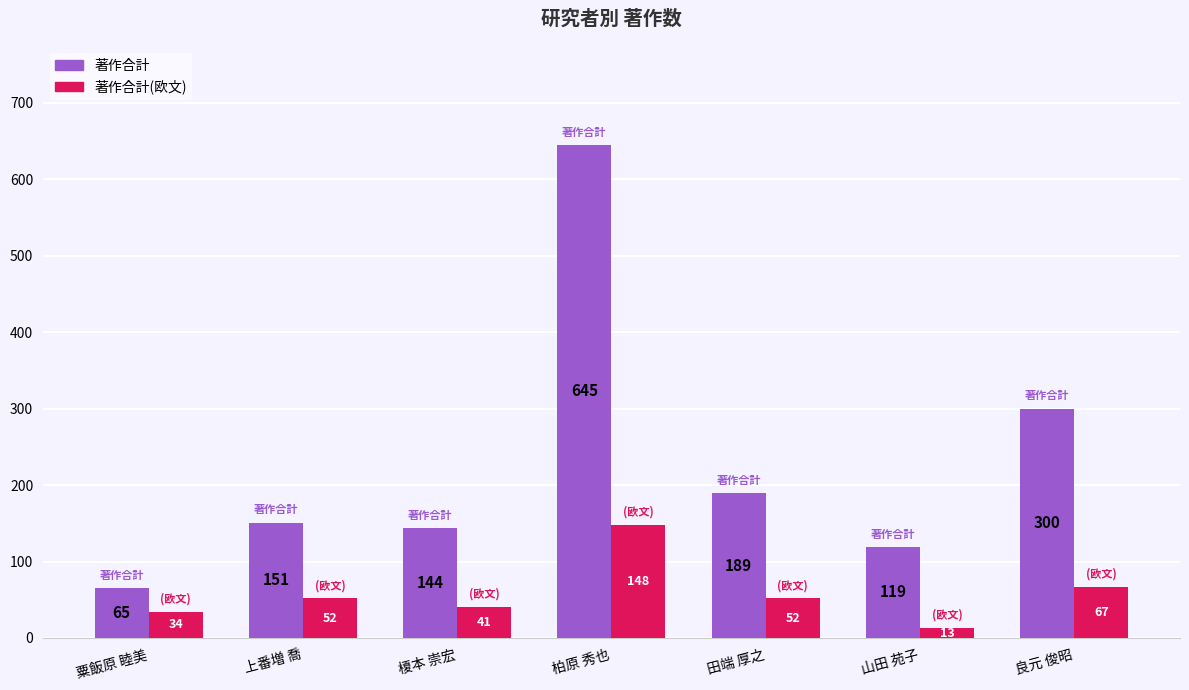

At which label is 著作合計(欧文) closest to 80?

良元 俊昭